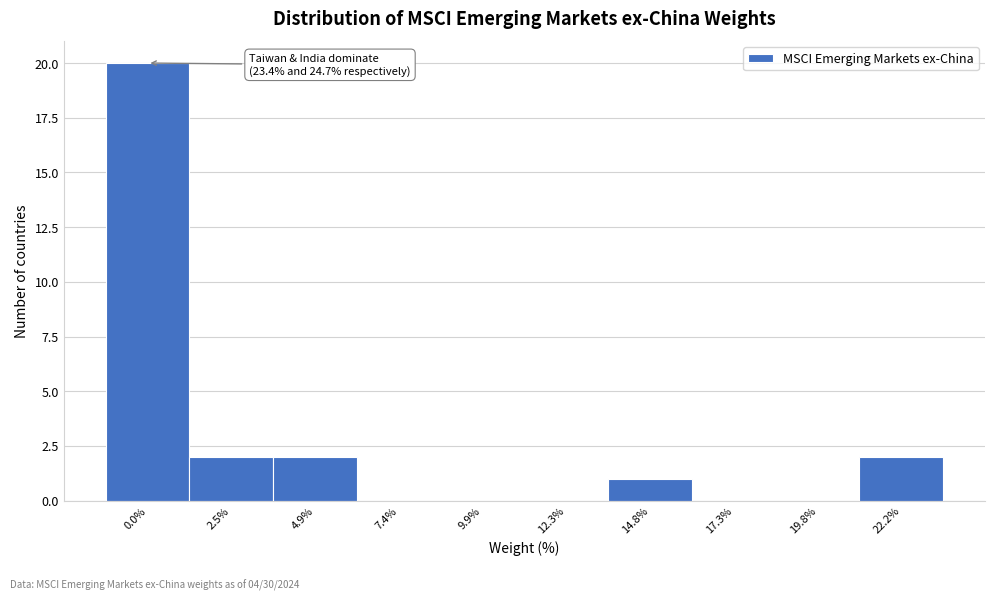

Reading right to left, transcribe all the data shown in this chart.

22.2%=2	19.8%=0	17.3%=0	14.8%=1	12.3%=0	9.9%=0	7.4%=0	4.9%=2	2.5%=2	0.0%=20